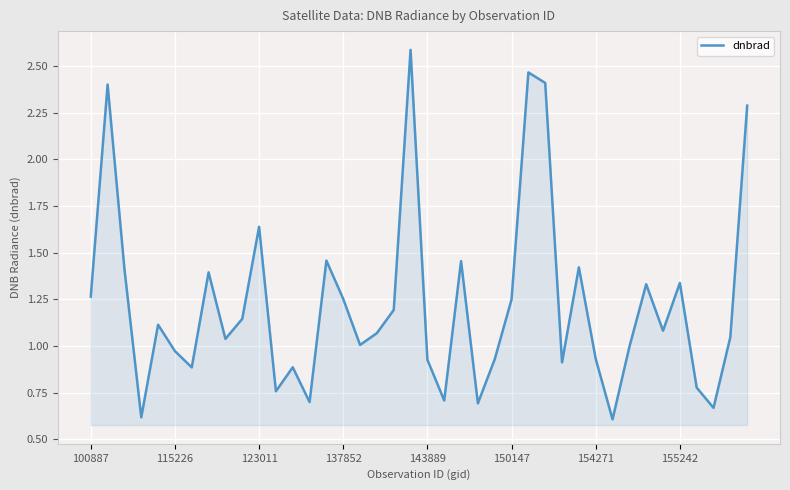

What is the difference between the maximum and minimum values?

2.0